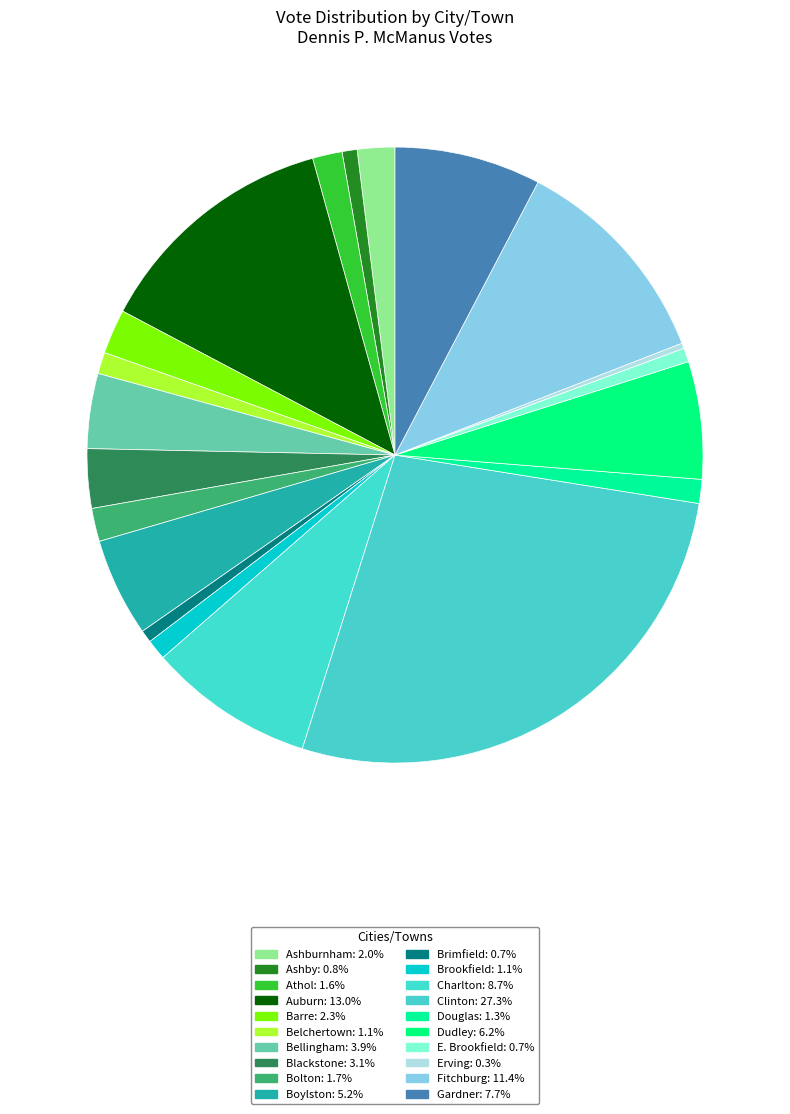

What percentage do E. Brookfield and Fitchburg together represent?

12.1%